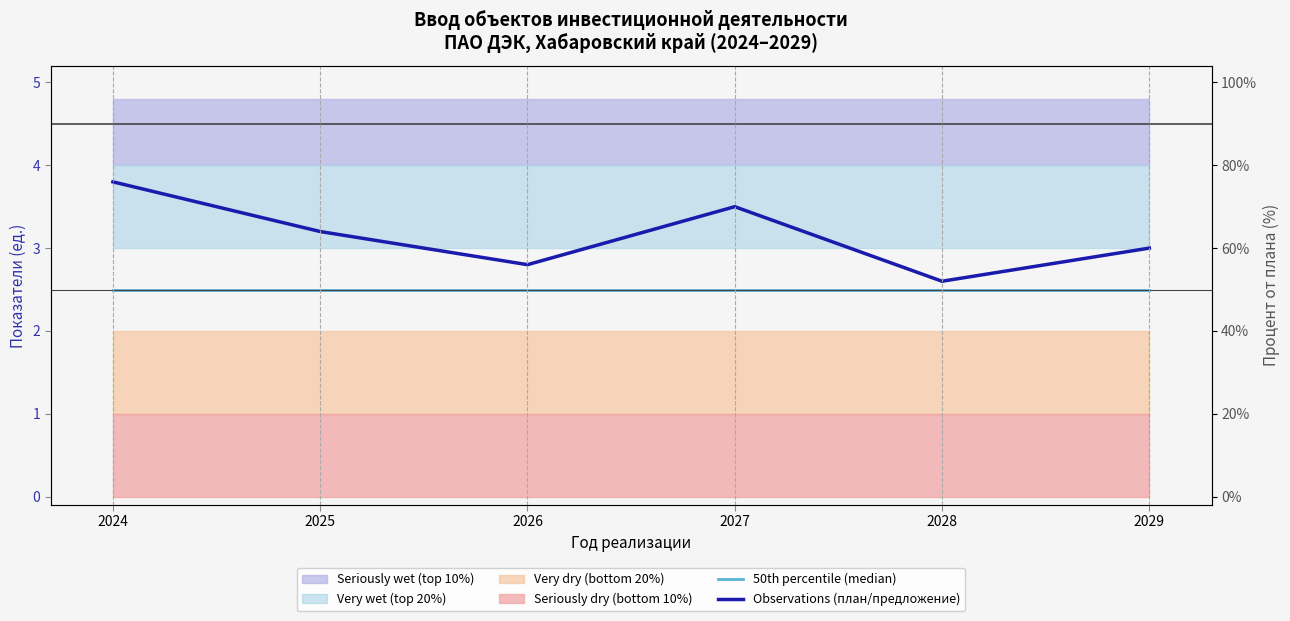

What is the value of the 50th percentile (median) point at the 6th from the left?

2.5